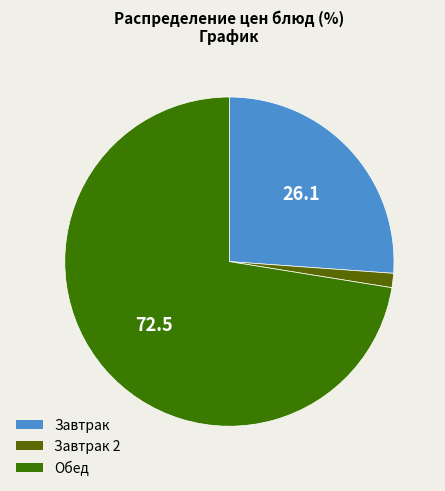

Count the number of slices in the pie.

3